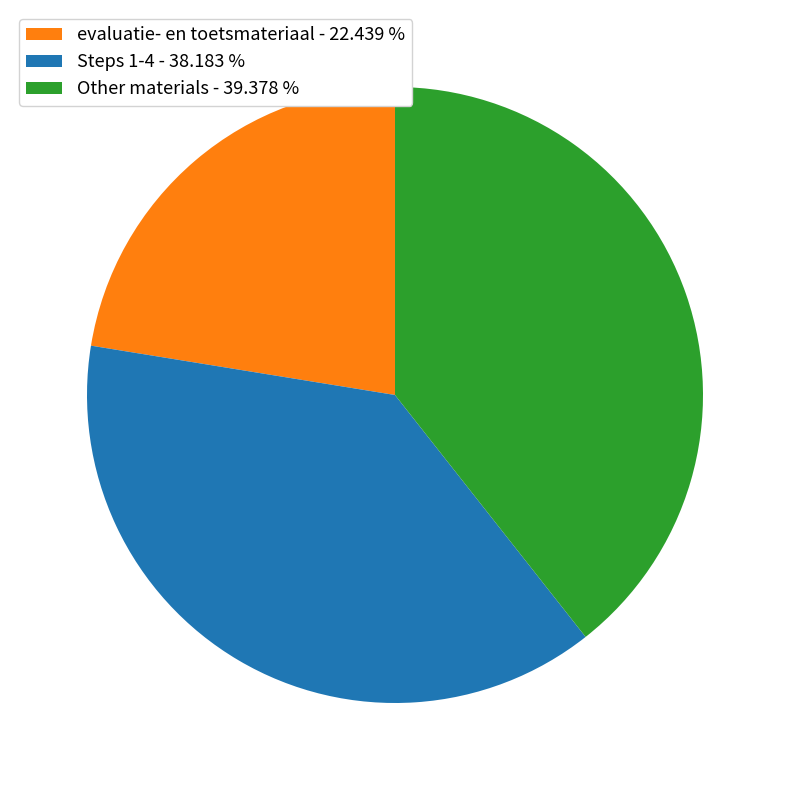

Does evaluatie- en toetsmateriaal - 22.439 % account for over 50% of the chart?

No